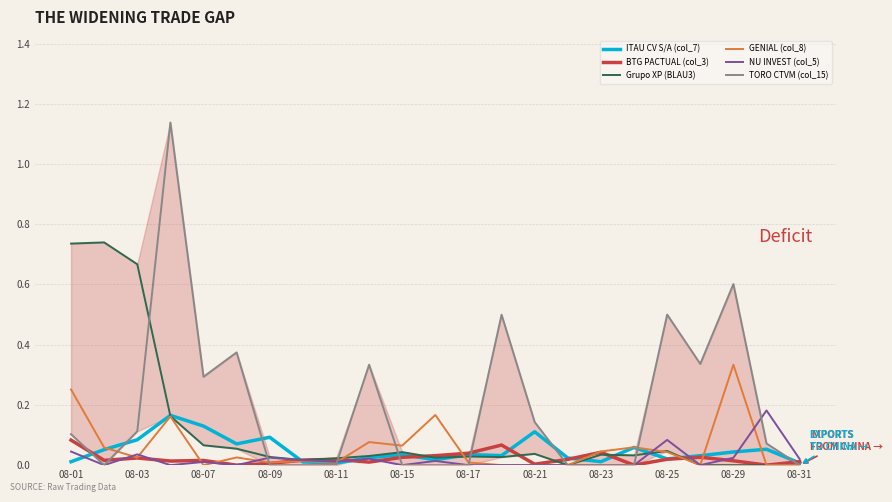

Rank the series at 08-31 from lowest to highest value.

TORO CTVM (col_15), NU INVEST (col_5), ITAU CV S/A (col_7), Grupo XP (BLAU3), BTG PACTUAL (col_3), GENIAL (col_8)